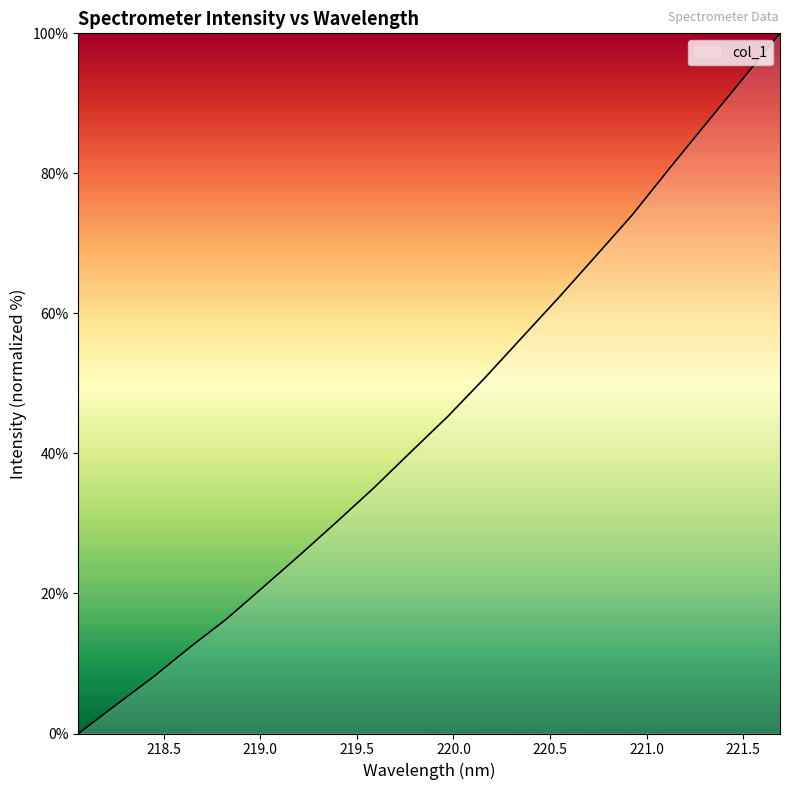

What is the greatest value displayed?

100.0